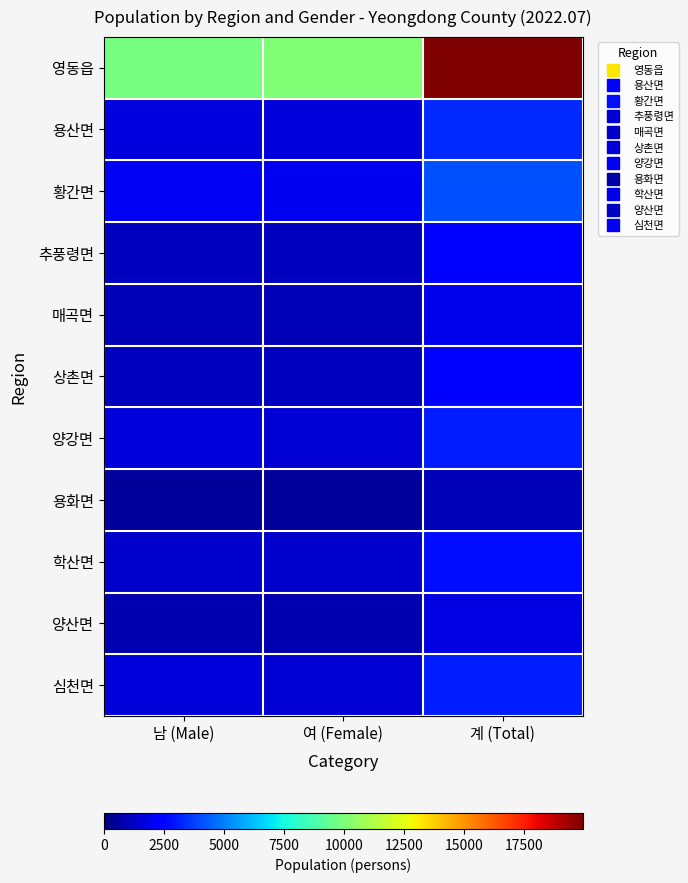

Which has a higher value, 남 (Male) or 여 (Female)?

여 (Female)